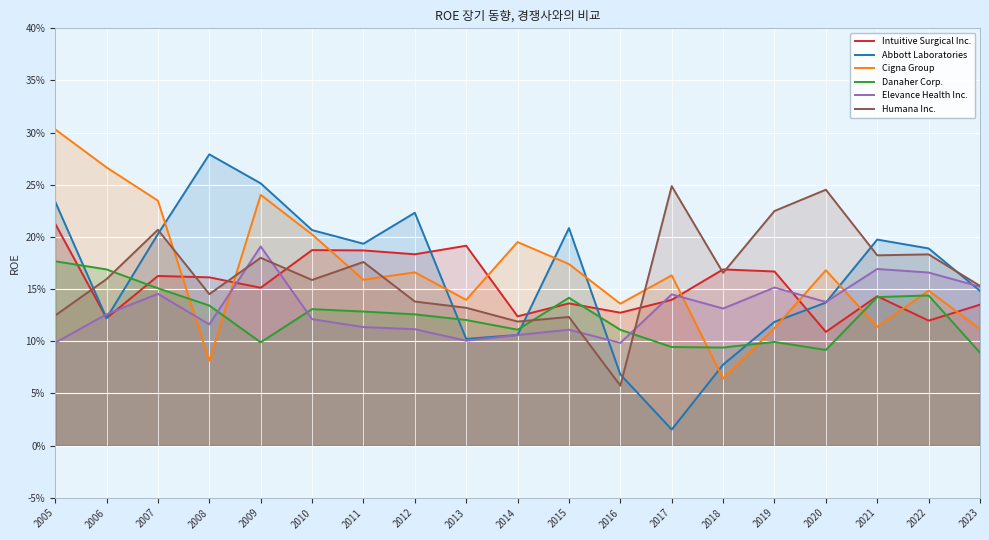

Between which two adjacent categories do Elevance Health Inc. and Abbott Laboratories first intersect?

2005 and 2006